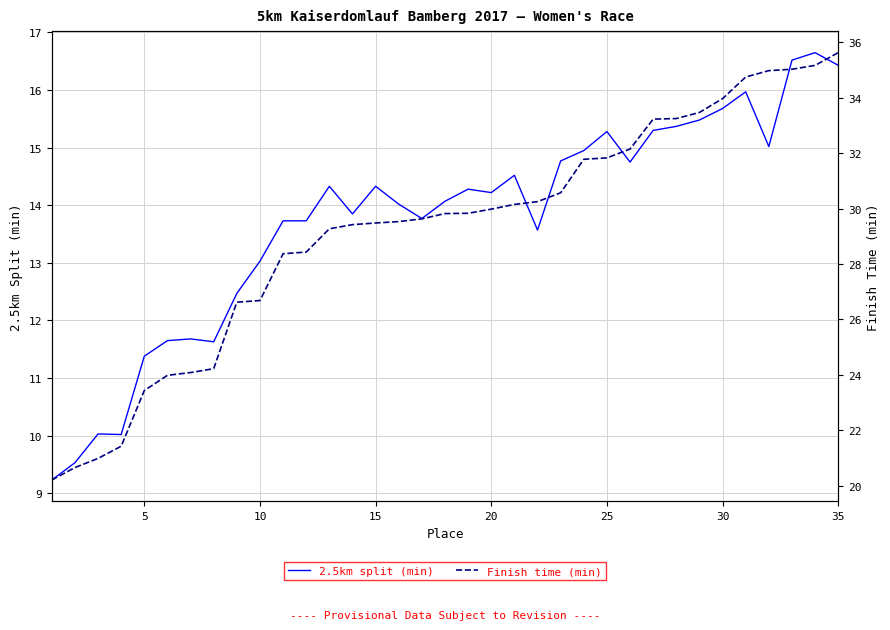

In 2.5km split (min), how many points are lower than both neighbors (excluding endpoints)?

8